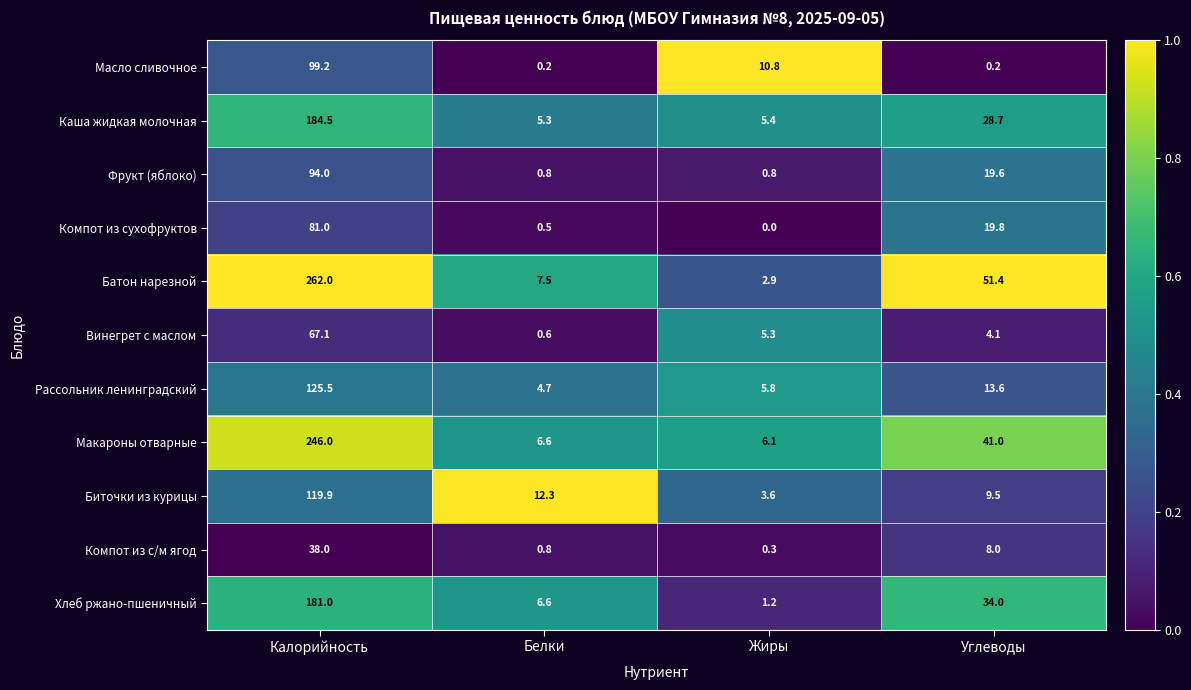

What is the sum of the Масло сливочное values at Белки and Калорийность?

99.4